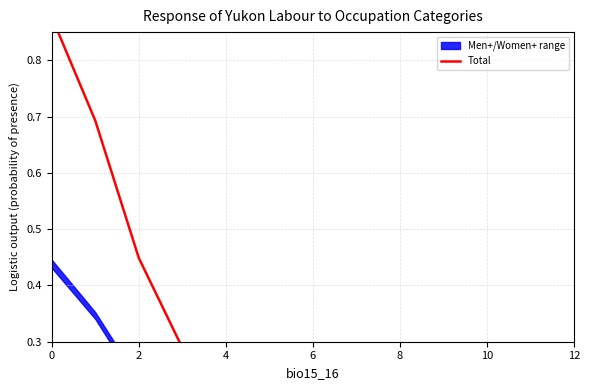

Which has a higher value, 6 or 8?

6